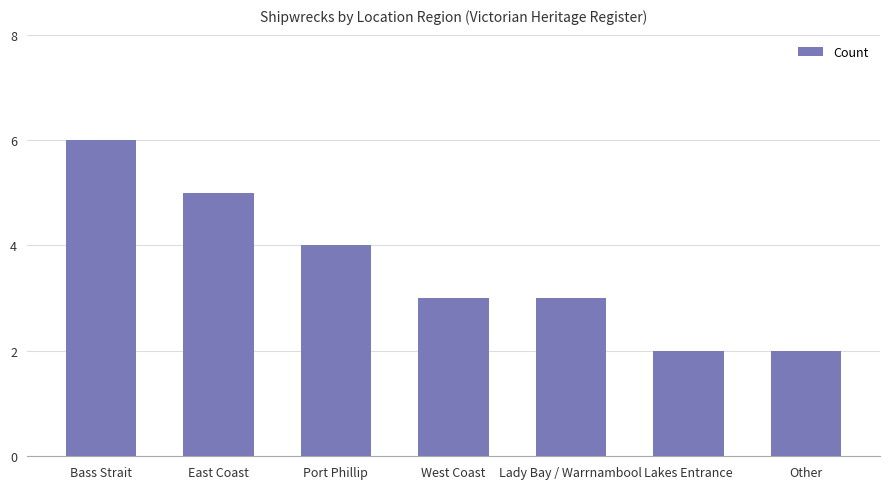

The value at East Coast is 5. True or false?

True